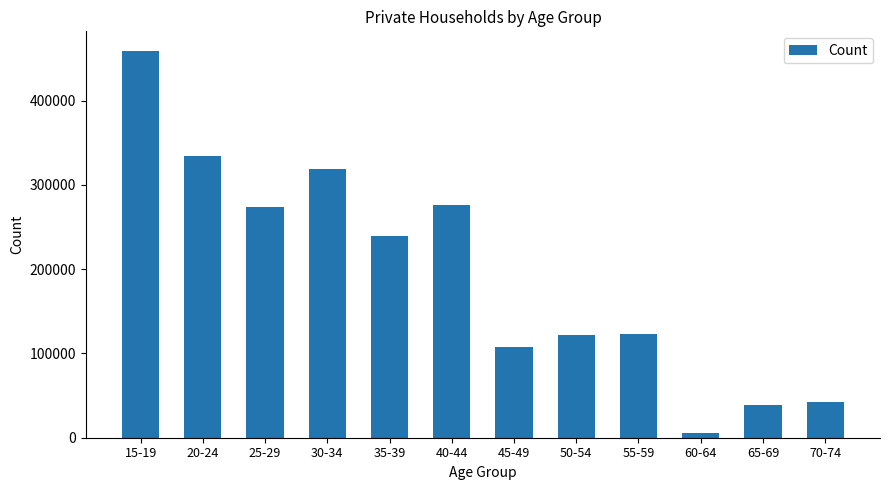

Between 60-64 and 65-69, which is larger?

65-69